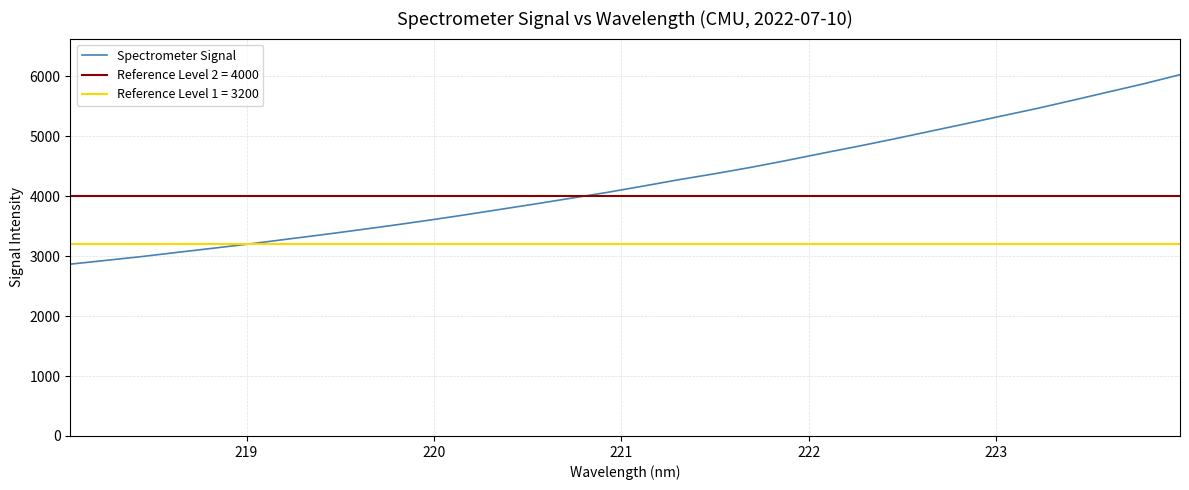

What is the lowest value of the Spectrometer Signal series?

2866.7